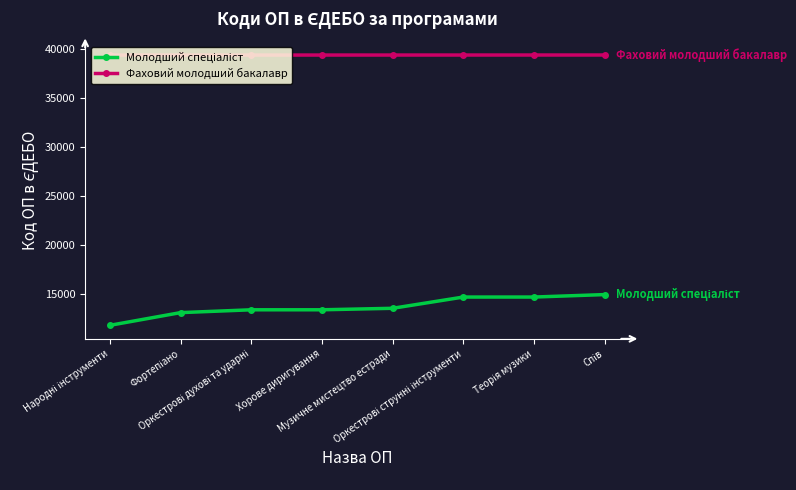

How many distinct data groups are displayed?

2